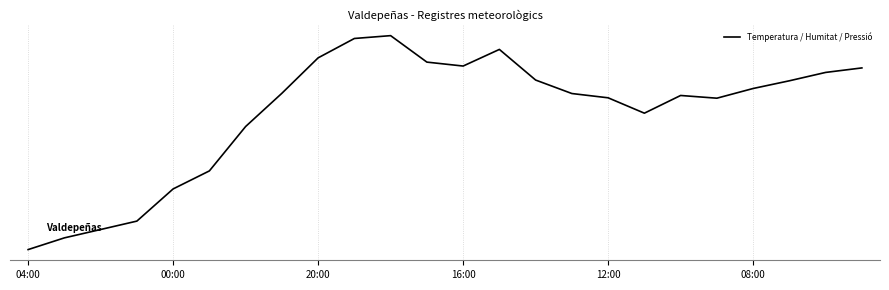

Reading left to right, what are all the values shown in this chart?

-0.2	-0.1	-0.1	-0.1	-0.0	0.0	0.2	0.3	0.4	0.4	0.4	0.3	0.3	0.4	0.3	0.3	0.2	0.2	0.3	0.2	0.3	0.3	0.3	0.3